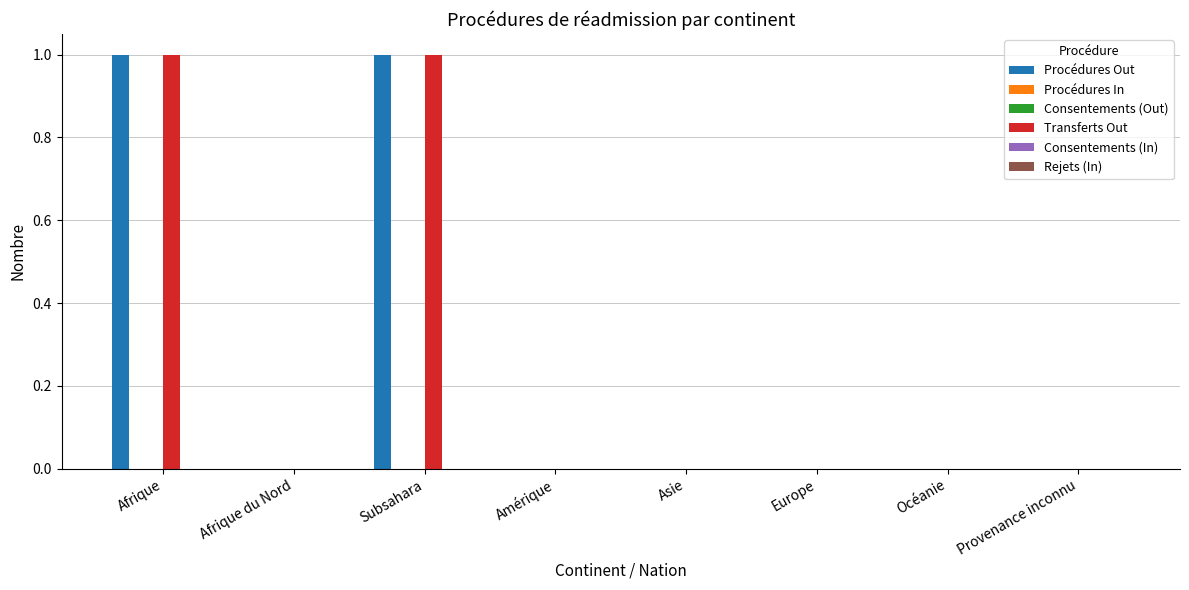

The value of Procédures In at Afrique du Nord is 0. True or false?

True